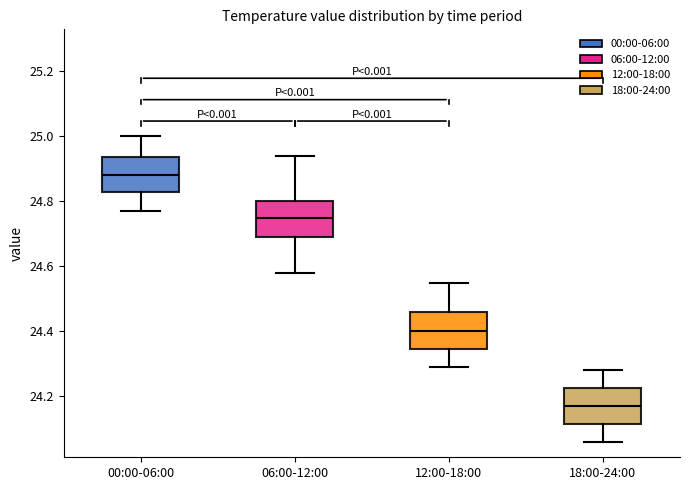

Where does the upper whisker of the box for 12:00-18:00 end on the y-axis? The values are not printed on the chart, so give them approximately, as read against the axis.

24.56